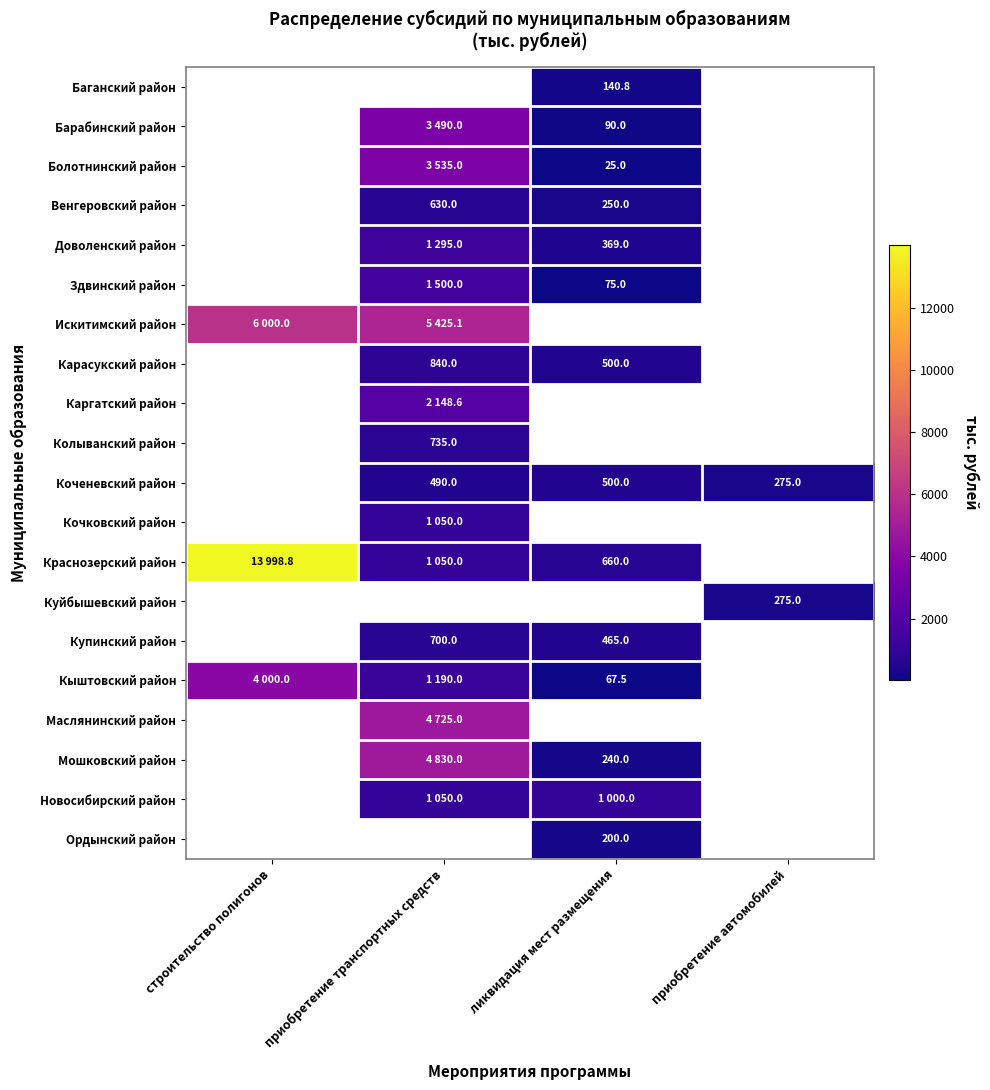

How many data points does each series have?

4